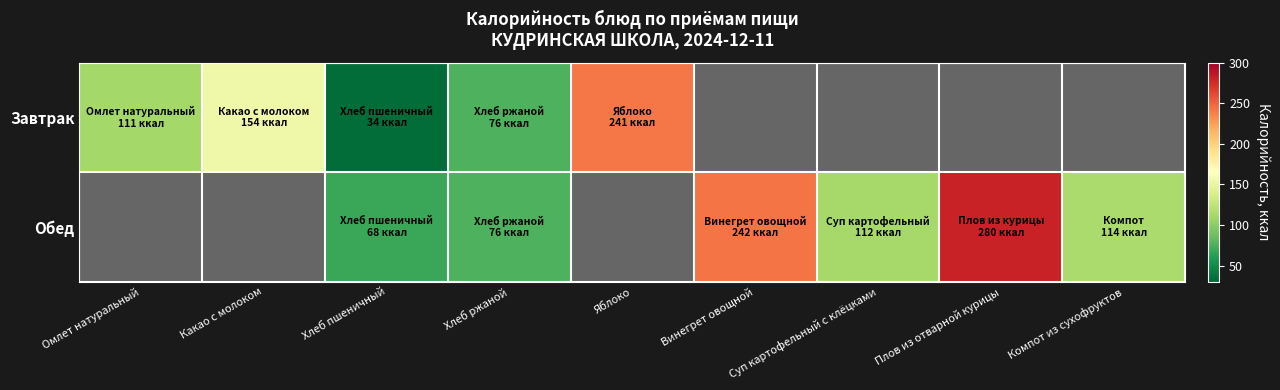

At Хлеб ржаной, list the series in order from largest to smallest.

Завтрак, Обед